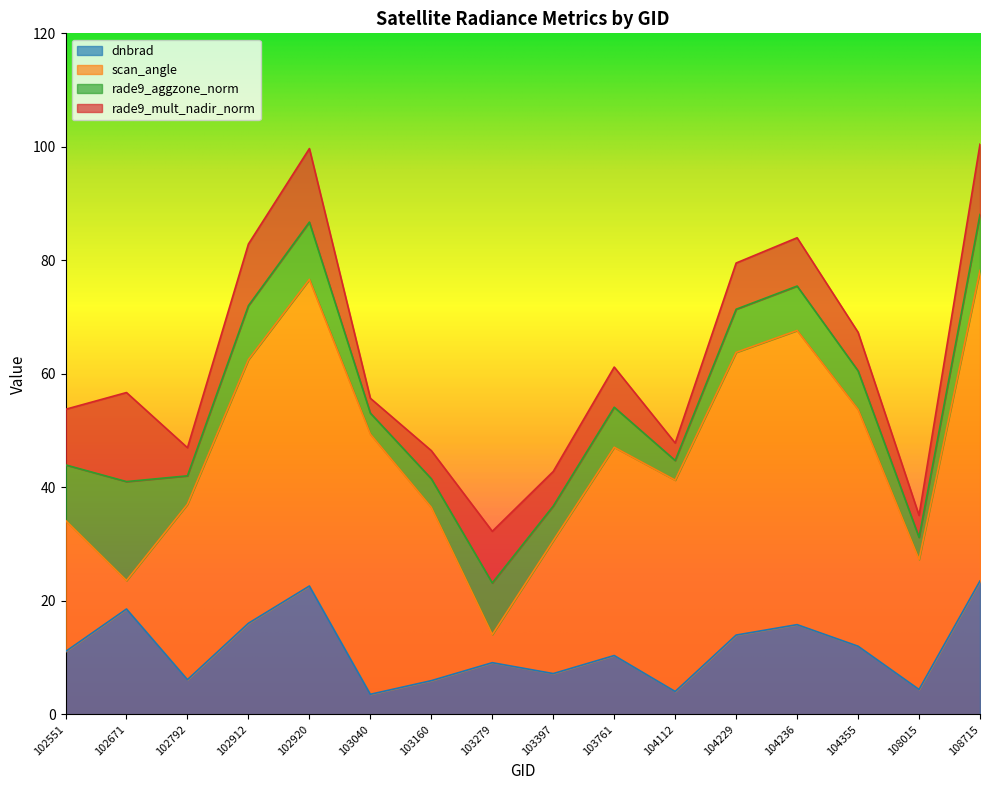

Which label corresponds to the smallest value in the chart?

103040